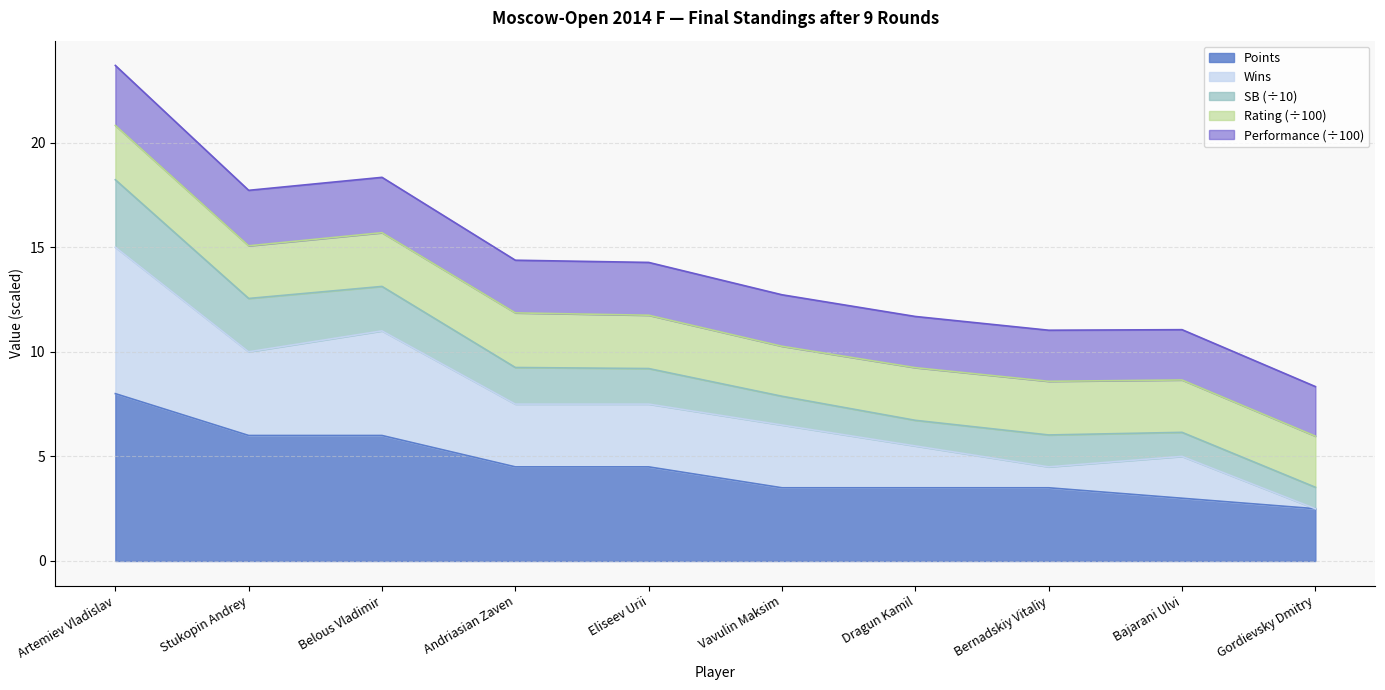

True or false: Wins and Points intersect in this chart.

False